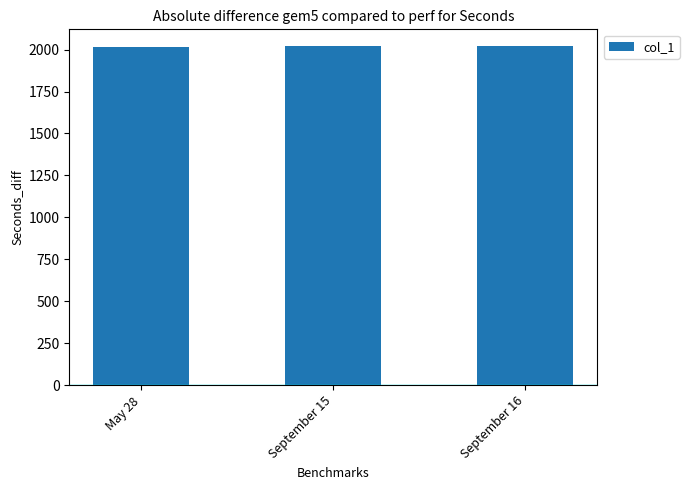

How many categories are shown in the chart?

3